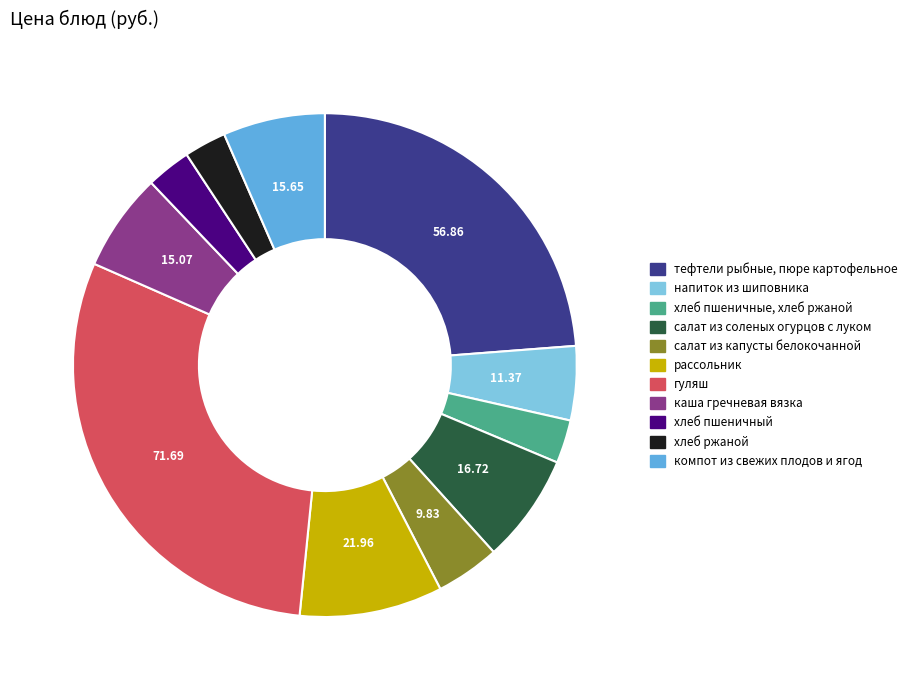

Which has a higher value, каша гречневая вязка or тефтели рыбные, пюре картофельное?

тефтели рыбные, пюре картофельное